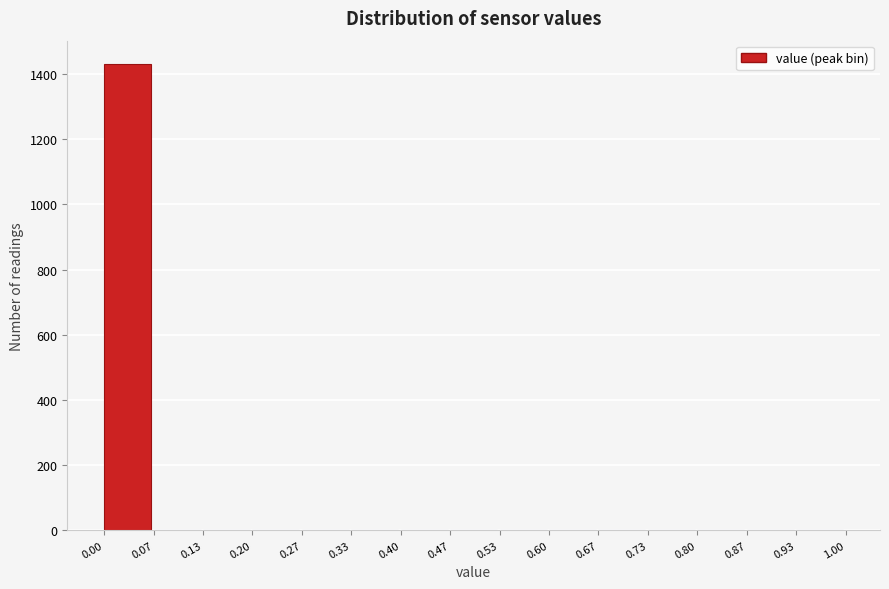

Over which range of the x-axis is the bar tallest?

0.00 to 0.07